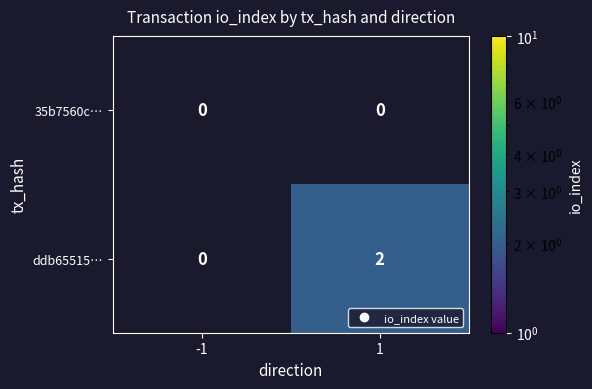

List the series in order of their overall mean, highest first.

ddb65515…, 35b7560c…